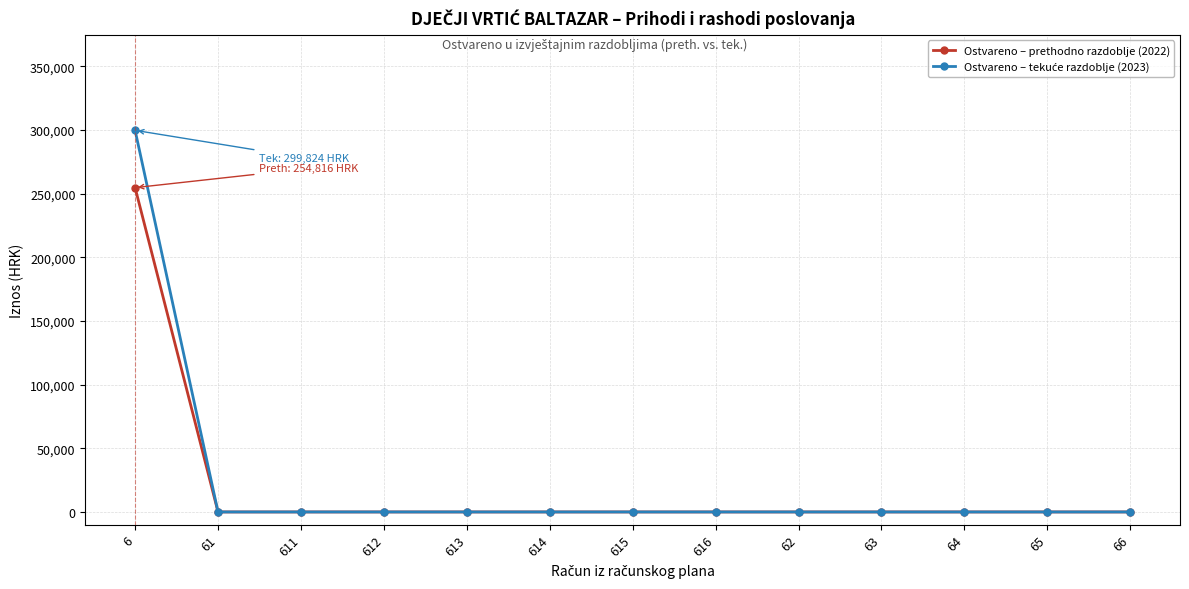

The Ostvareno – prethodno razdoblje (2022) series shows -120319.5 at 61. True or false?

False